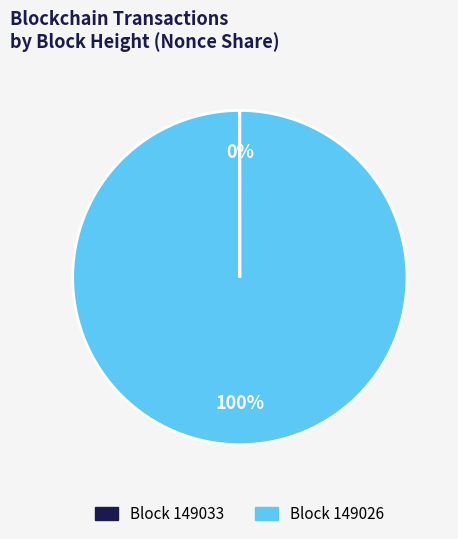

What is the majority slice?

Block 149026